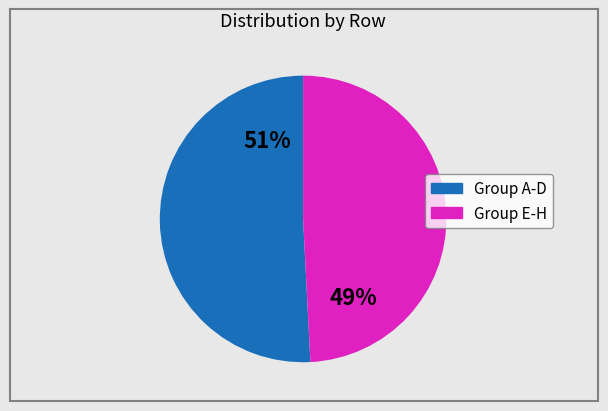

How many segments does this pie chart have?

2